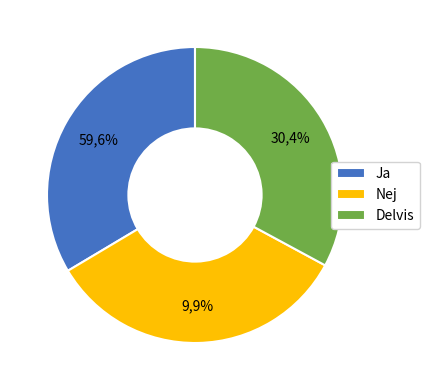

How many segments does this pie chart have?

3